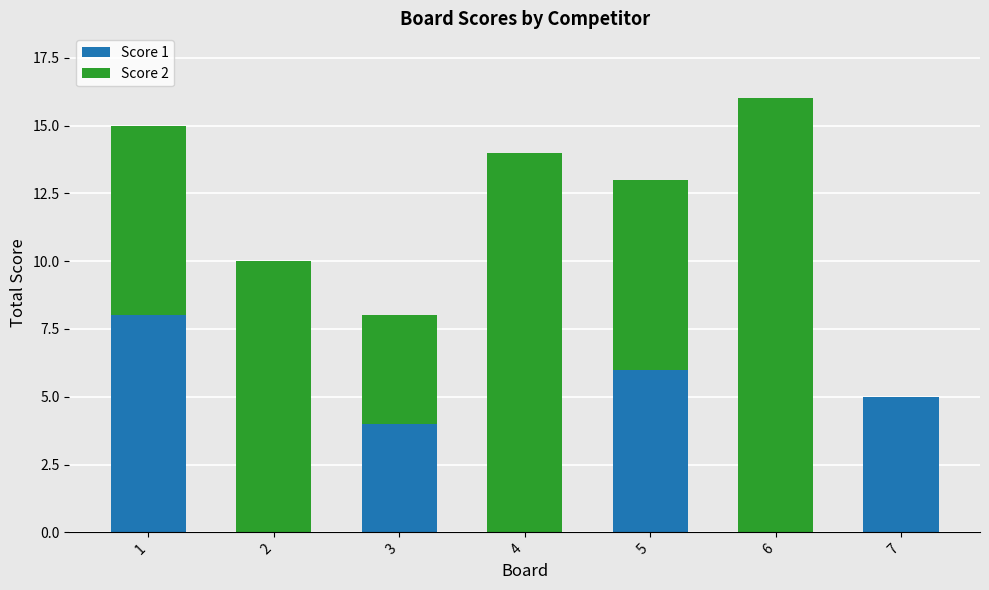

What is the maximum value for Score 1?

8